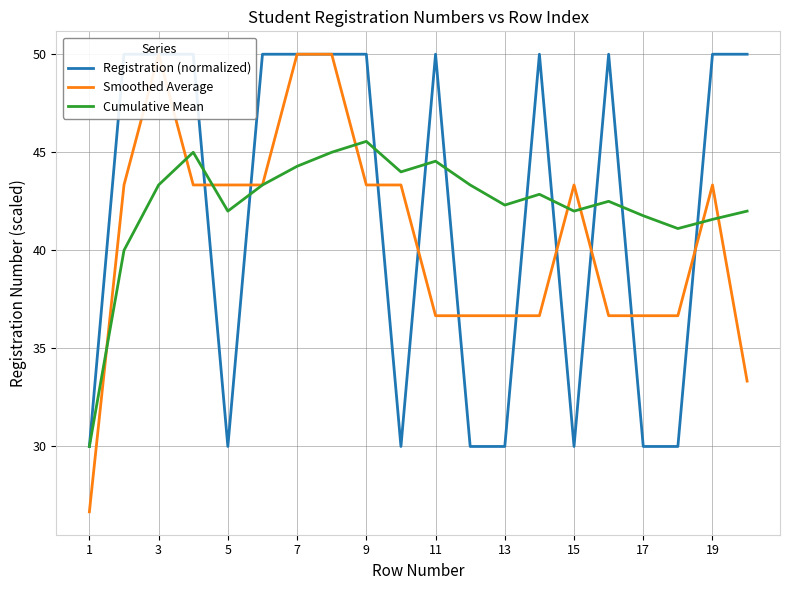

What is the lowest value of the Cumulative Mean series?

30.0